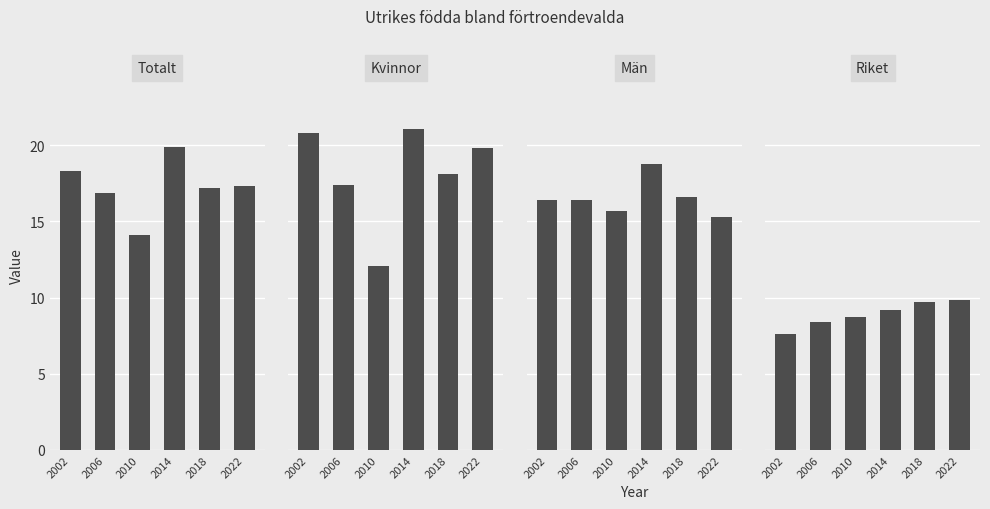

What is the value of the Män bar at the 6th from the left?

15.3